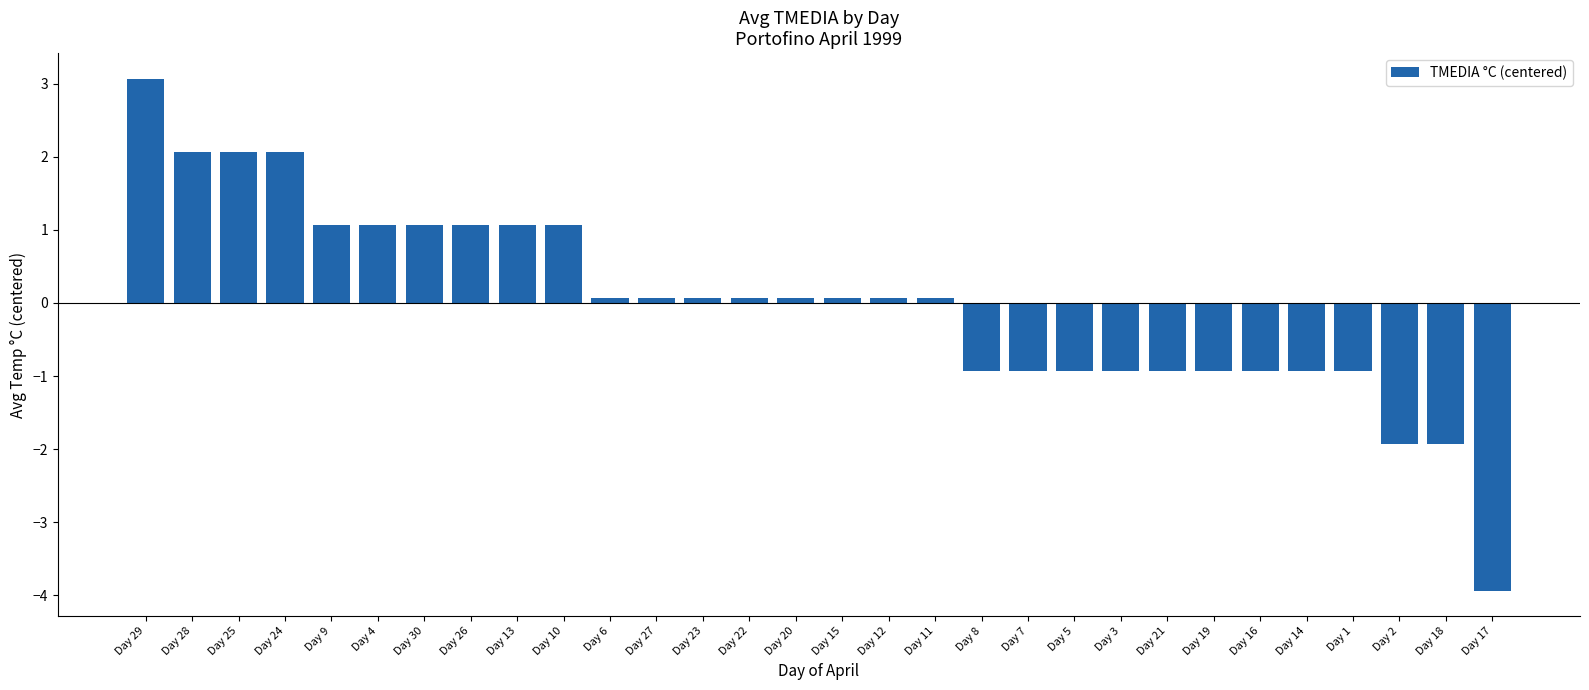

Reading left to right, transcribe all the data shown in this chart.

Day 29=3.1	Day 28=2.1	Day 25=2.1	Day 24=2.1	Day 9=1.1	Day 4=1.1	Day 30=1.1	Day 26=1.1	Day 13=1.1	Day 10=1.1	Day 6=0.1	Day 27=0.1	Day 23=0.1	Day 22=0.1	Day 20=0.1	Day 15=0.1	Day 12=0.1	Day 11=0.1	Day 8=-0.9	Day 7=-0.9	Day 5=-0.9	Day 3=-0.9	Day 21=-0.9	Day 19=-0.9	Day 16=-0.9	Day 14=-0.9	Day 1=-0.9	Day 2=-1.9	Day 18=-1.9	Day 17=-3.9